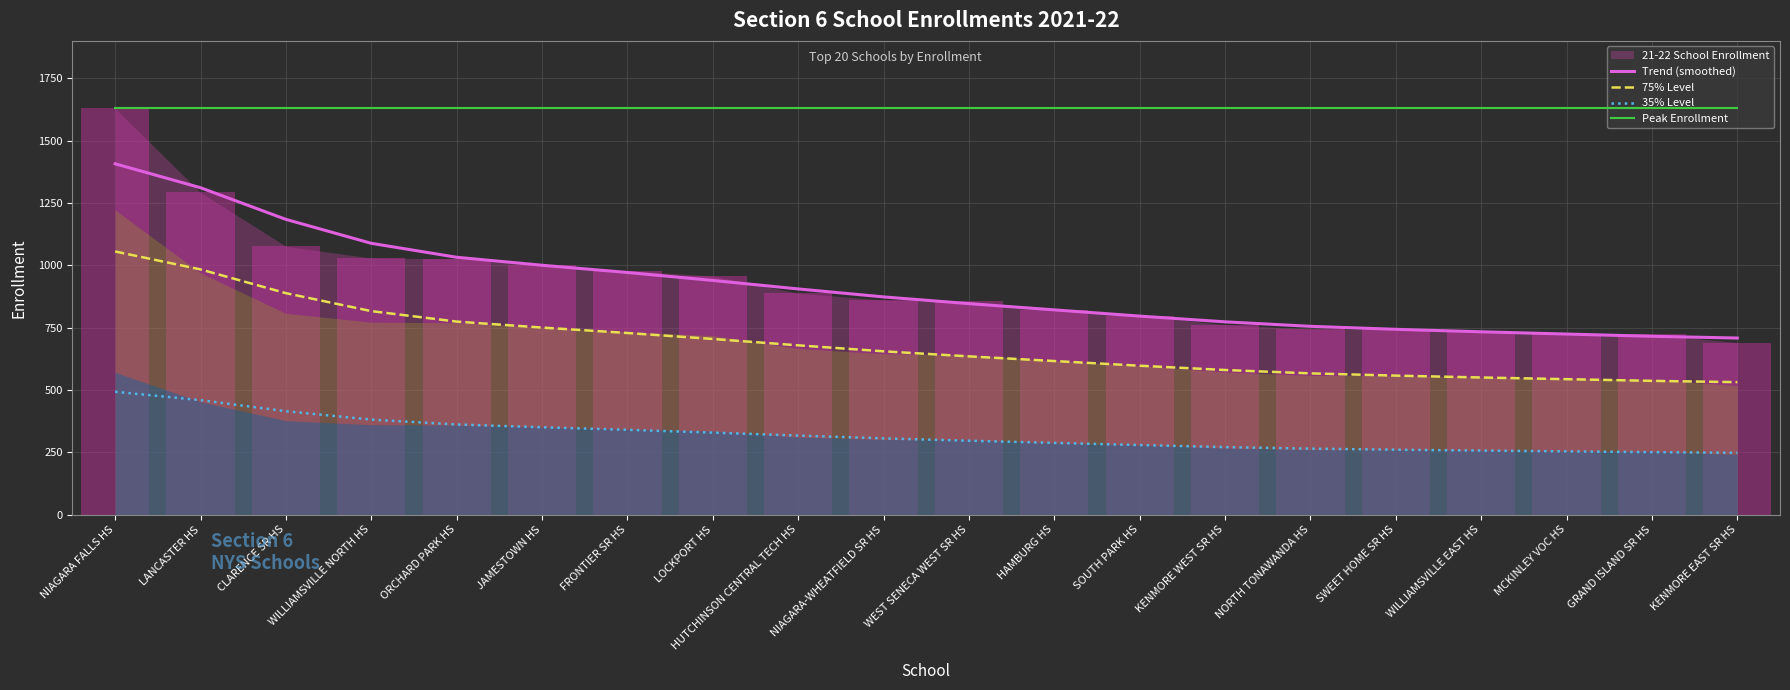

True or false: Trend (smoothed) and 35% Level cross at least once.

False